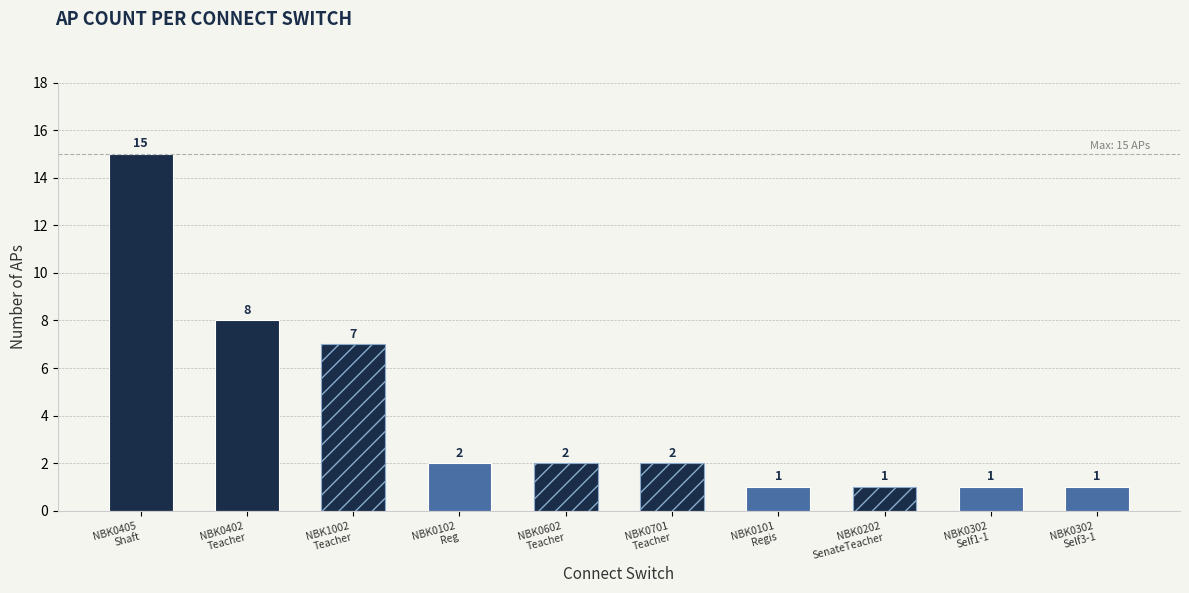

What is the sum of the values at NBK0402
Teacher and NBK0602
Teacher?

10